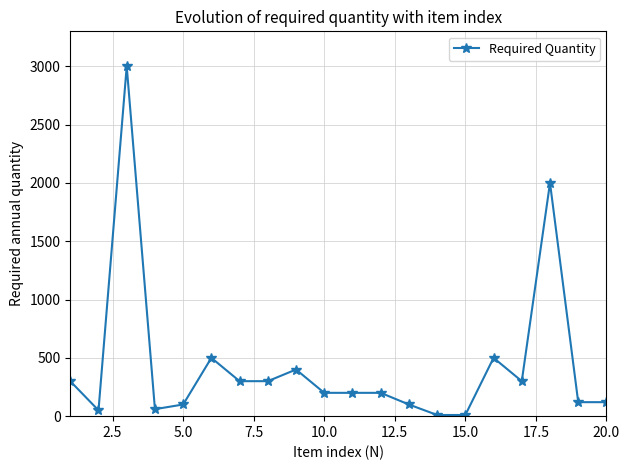

What is the difference between the maximum and second lowest values?

2990